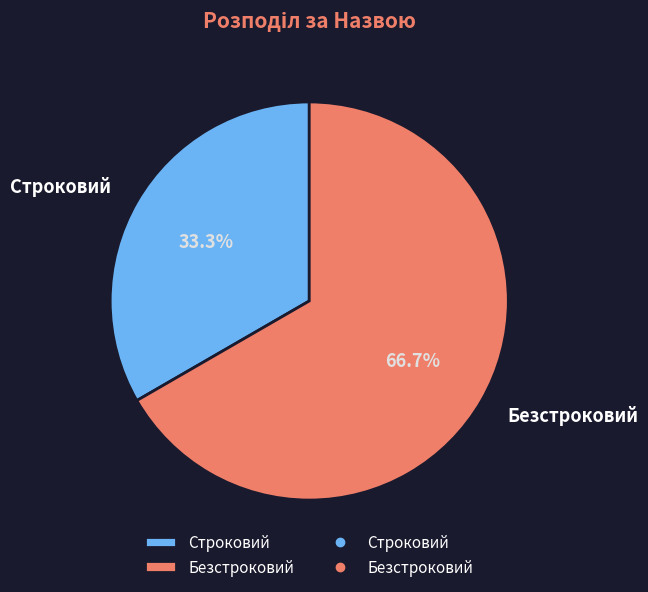

What percentage is the Безстроковий slice, to the nearest percent?

67%